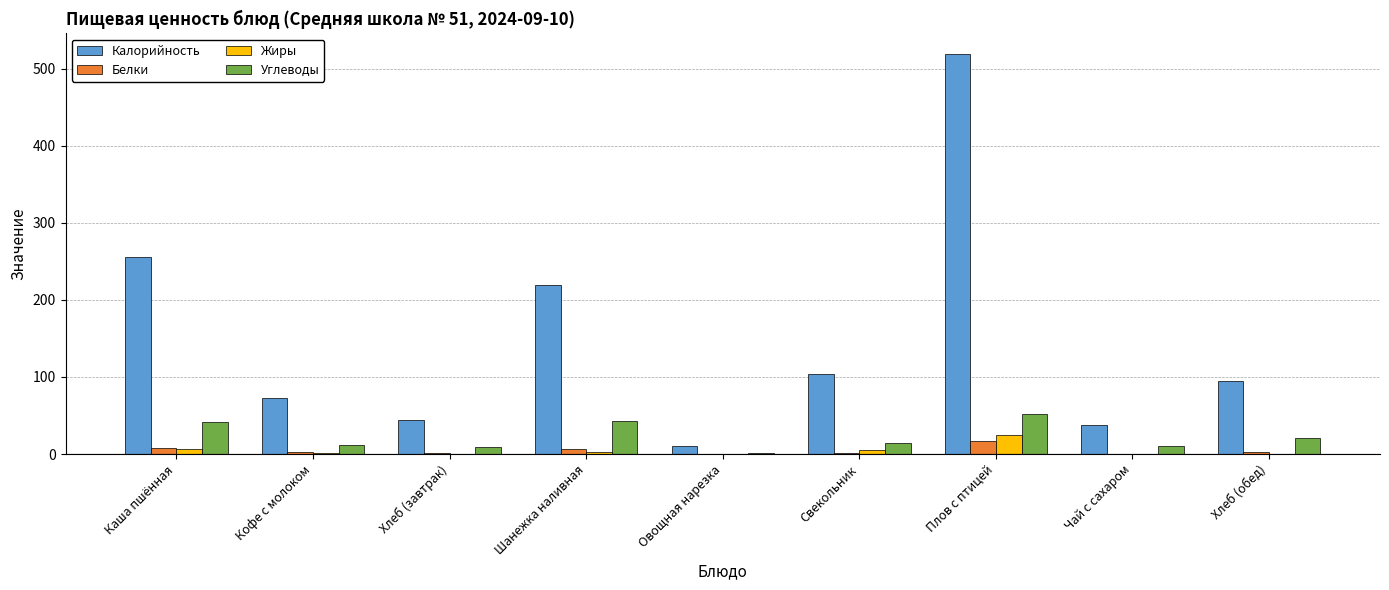

Which category has the highest value across all series?

Плов с птицей